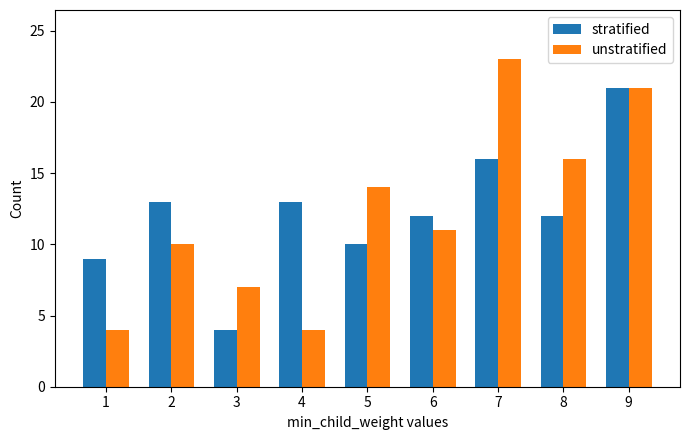

Count the number of data series in this chart.

2